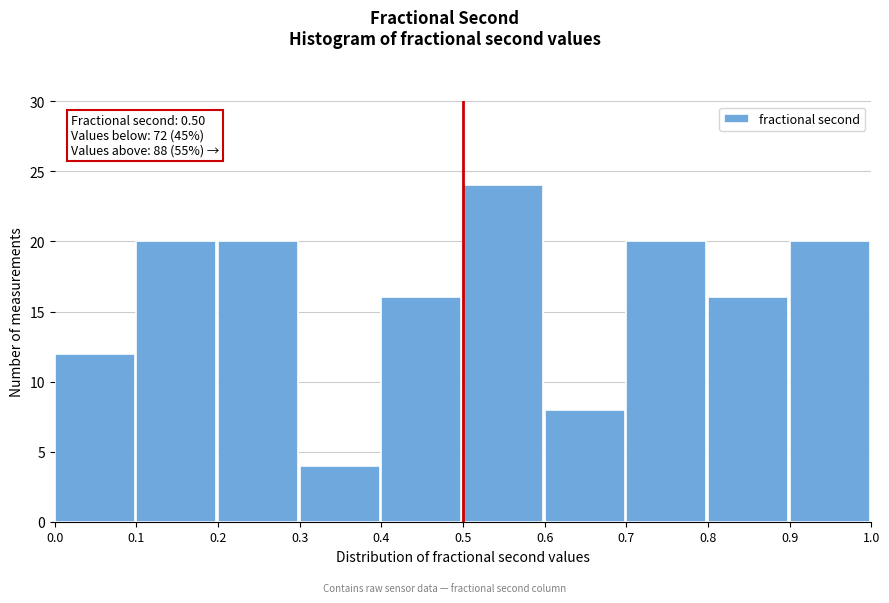

Over which range of the x-axis is the bar tallest?

0.5 to 0.6